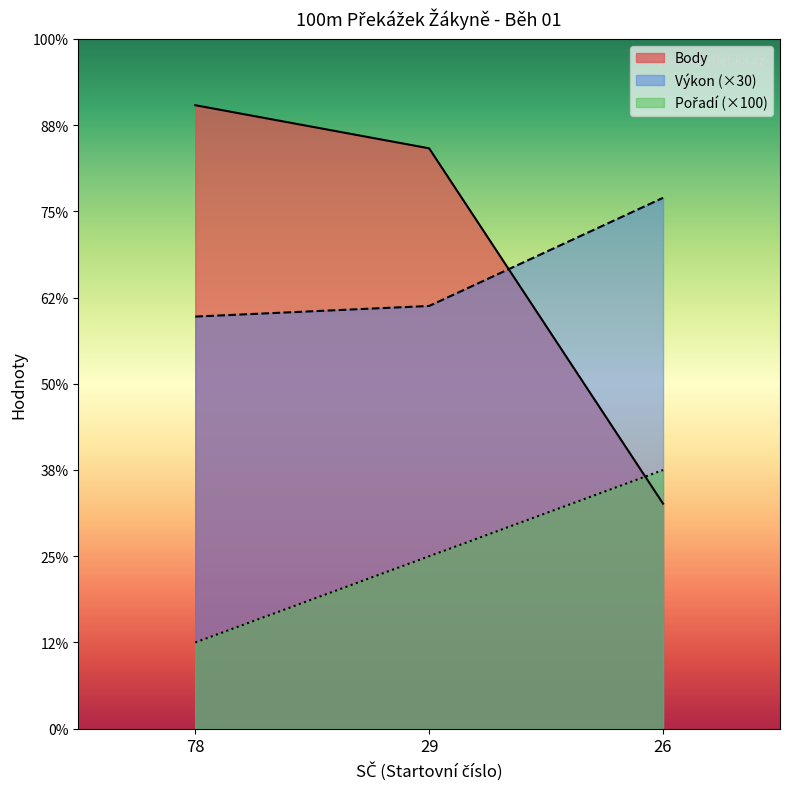

At which category does the chart reach its minimum across all series?

78